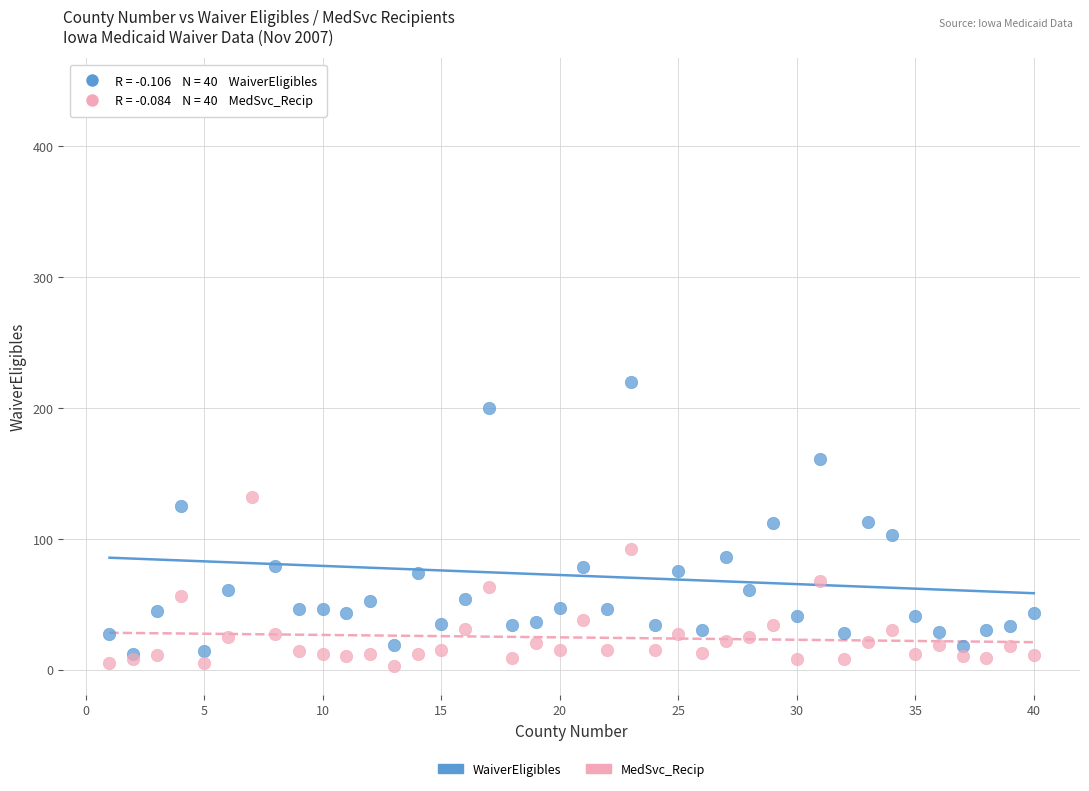

Which series contains the highest Y value?

WaiverEligibles